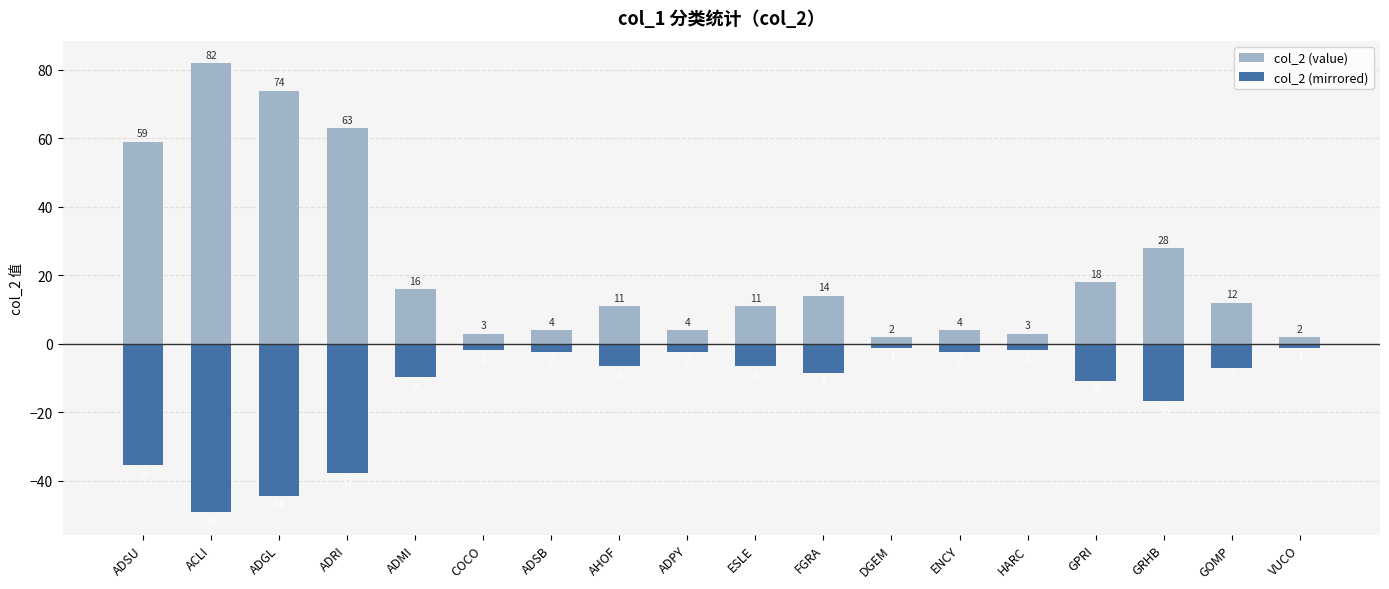

What is the average value of the col_2 (mirrored) series?

-13.7